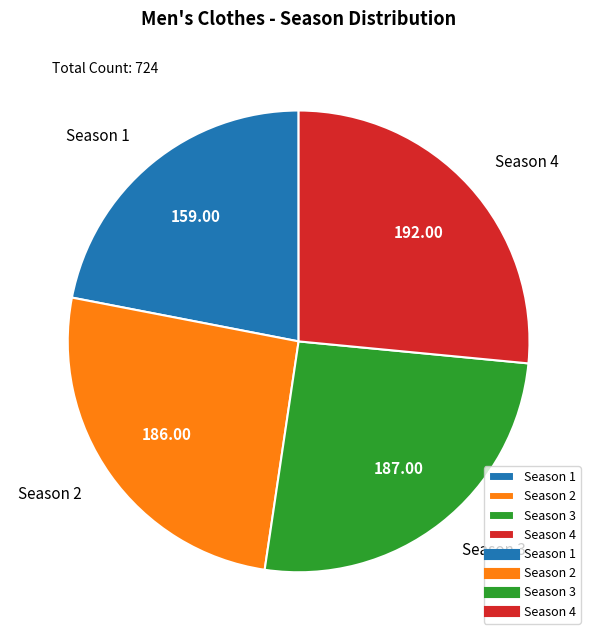

Is Season 4 the majority of the pie?

No